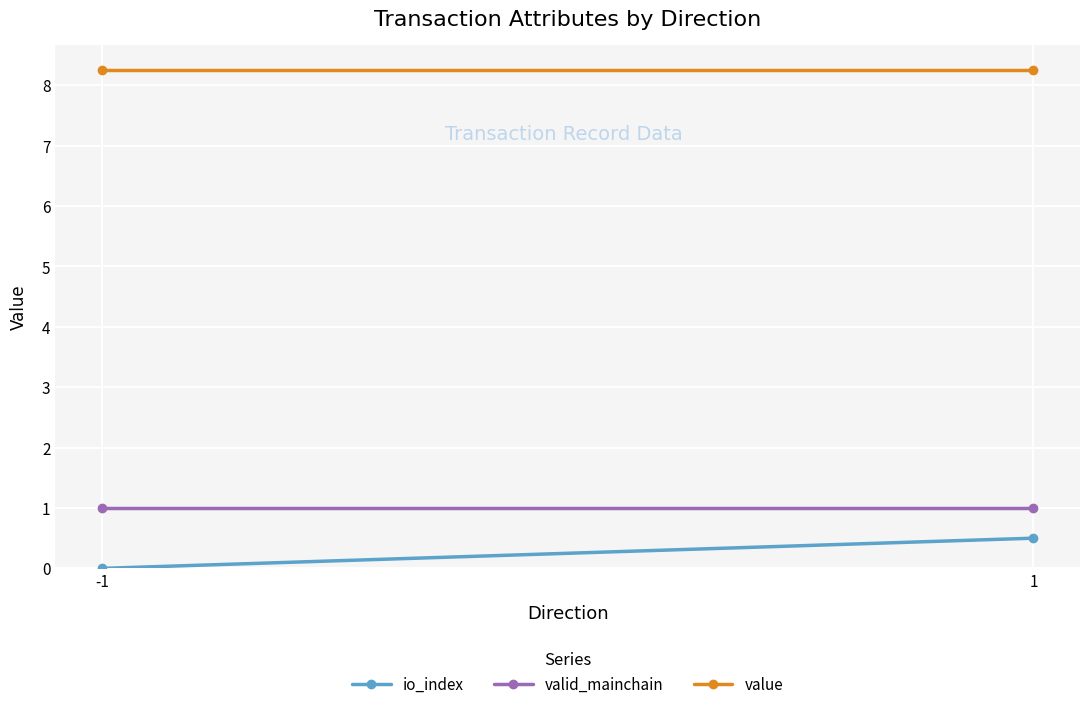

Is it true that value equals 4.3 at 1?

False